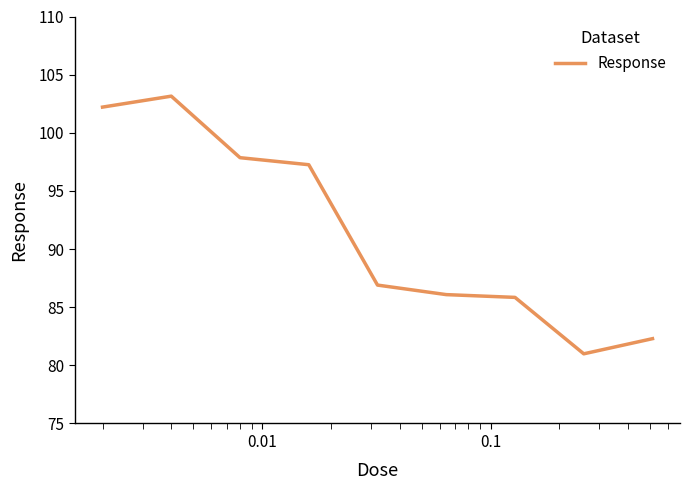

What is the difference between the maximum and minimum values?

22.2